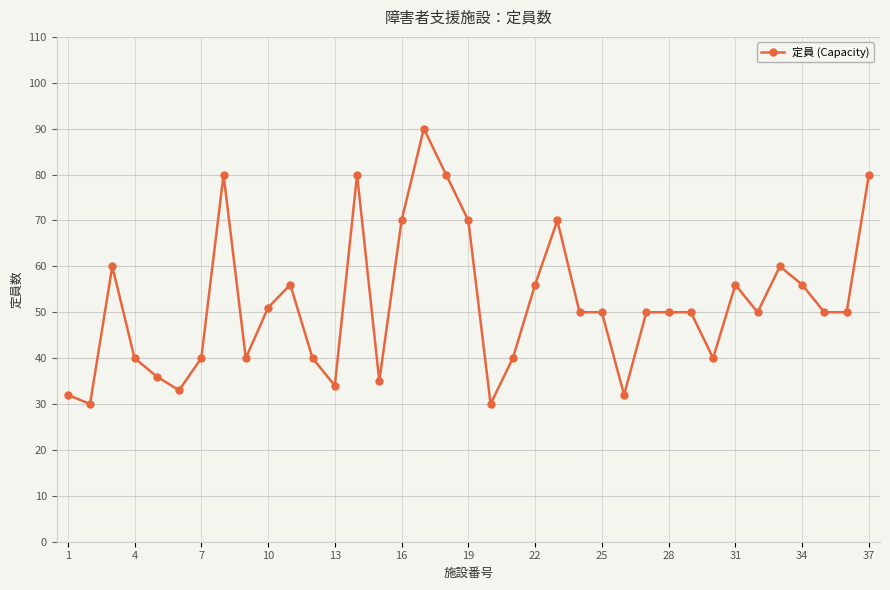

What is the value of the 2nd point from the left?

30